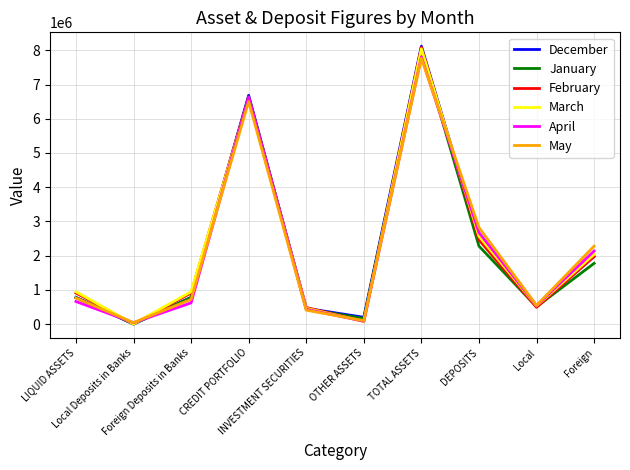

What position from the right is Foreign?

1